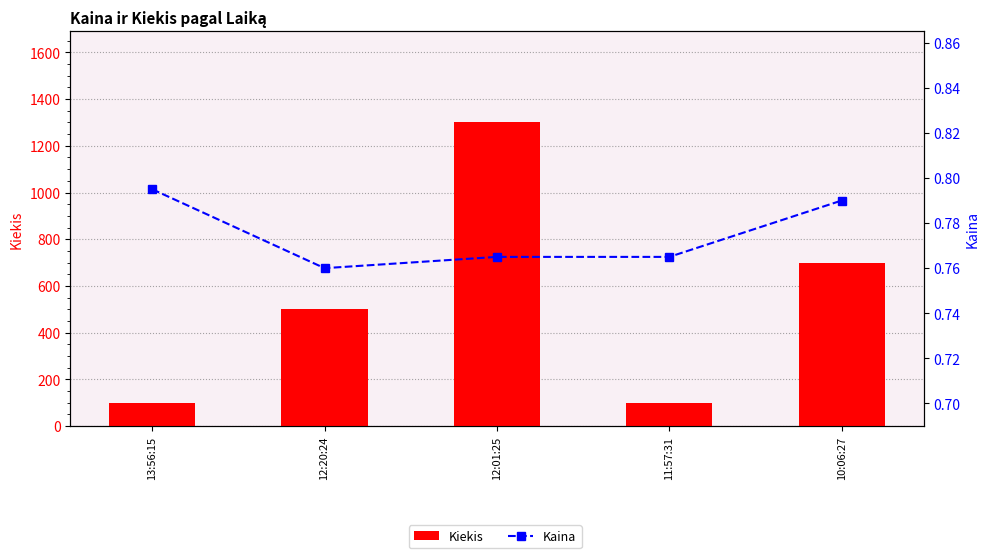

What is the value of the Kiekis bar at the 3rd from the left?

1300.0